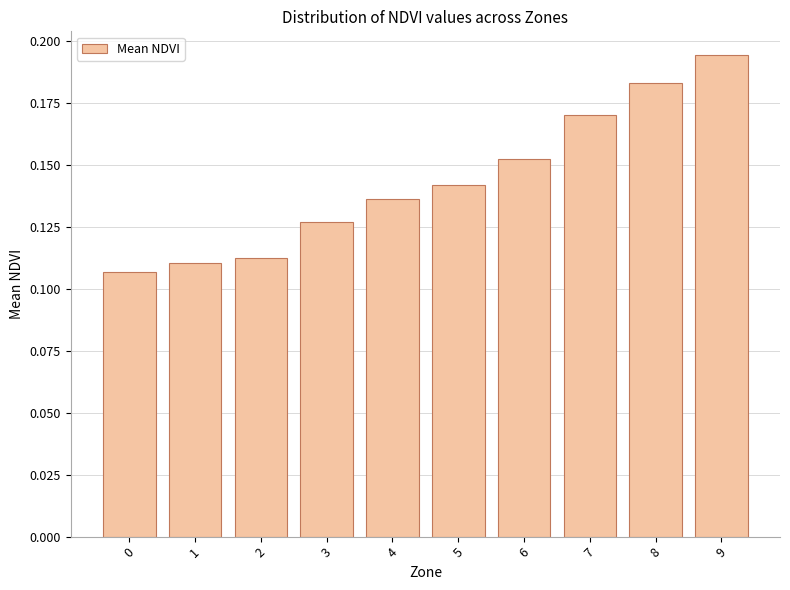

The chart shows a value of 0.0 at 4. True or false?

False